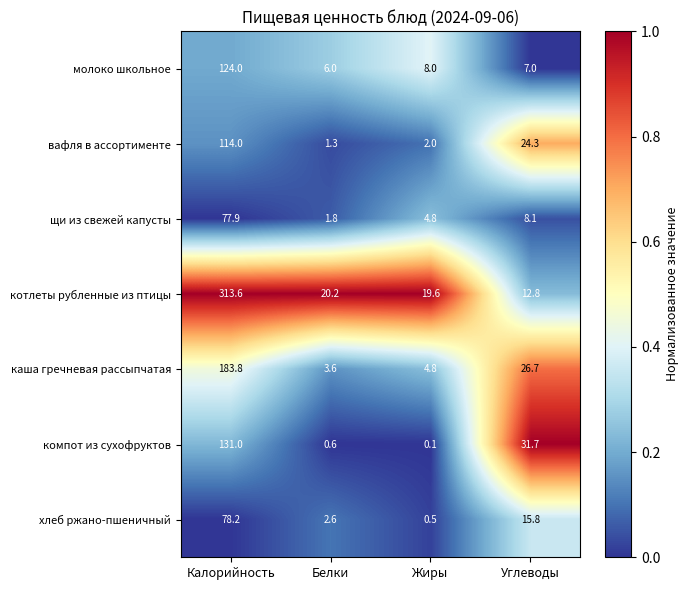

What is the difference between the highest and lowest values at Калорийность?

235.7